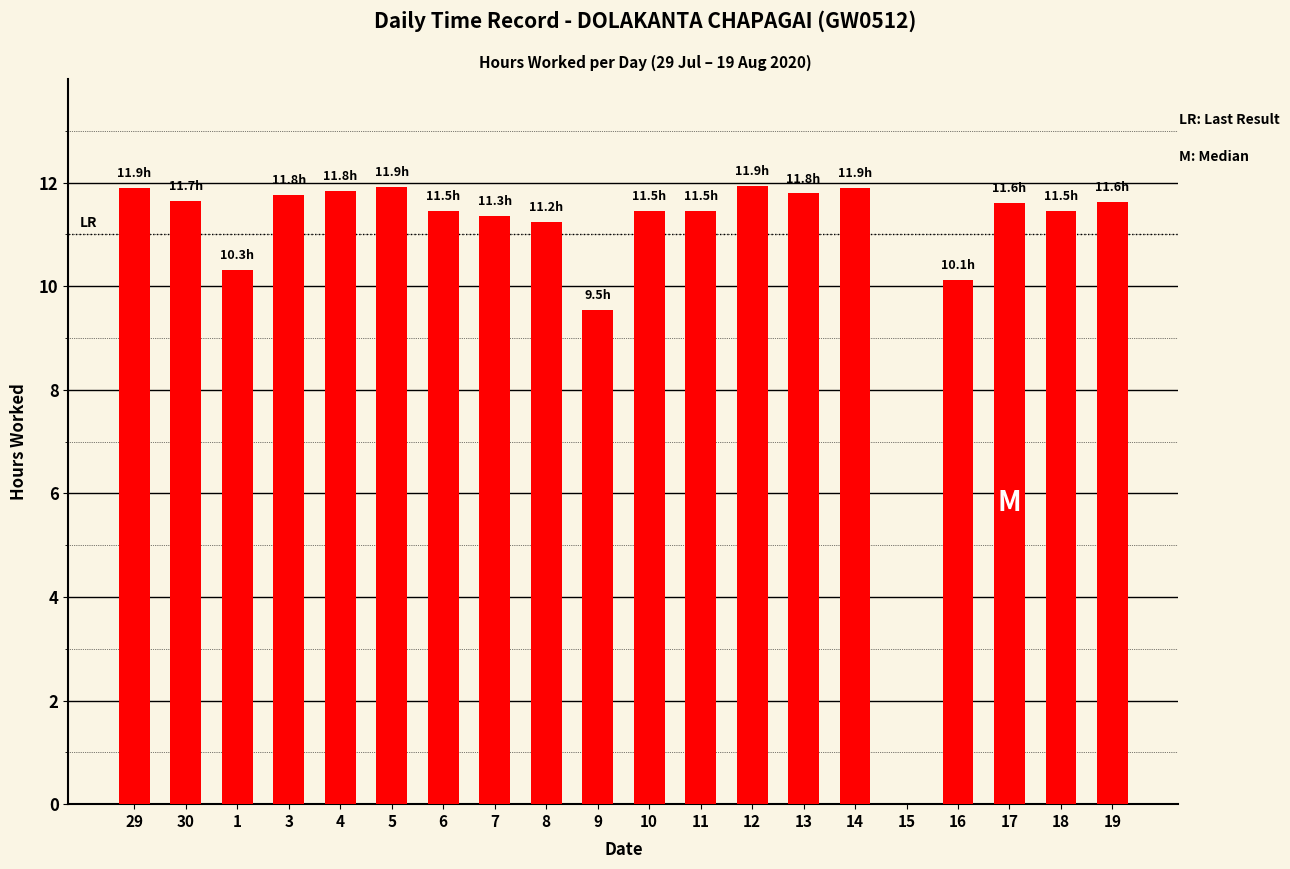

Between 15 and 29, which is larger?

29